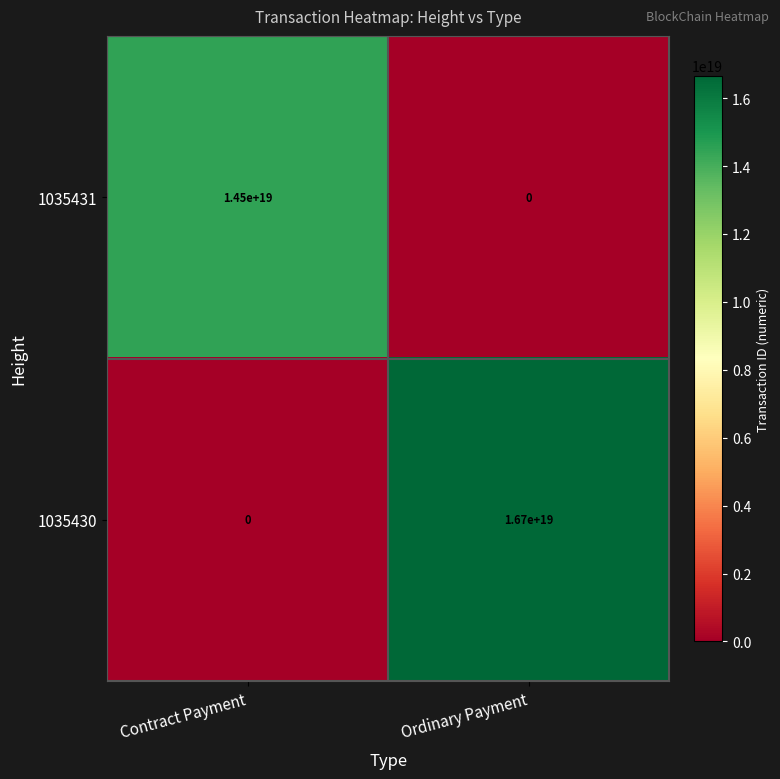

At Ordinary Payment, list the series in order from smallest to largest.

1035431, 1035430